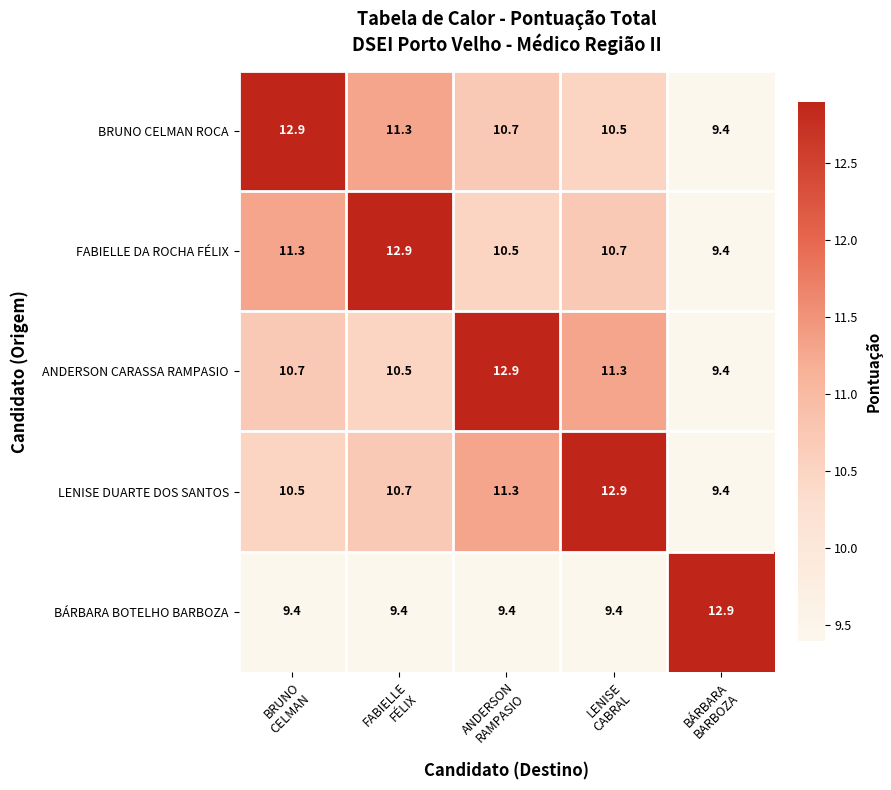

At how many categories does at least one series exceed 12?

5